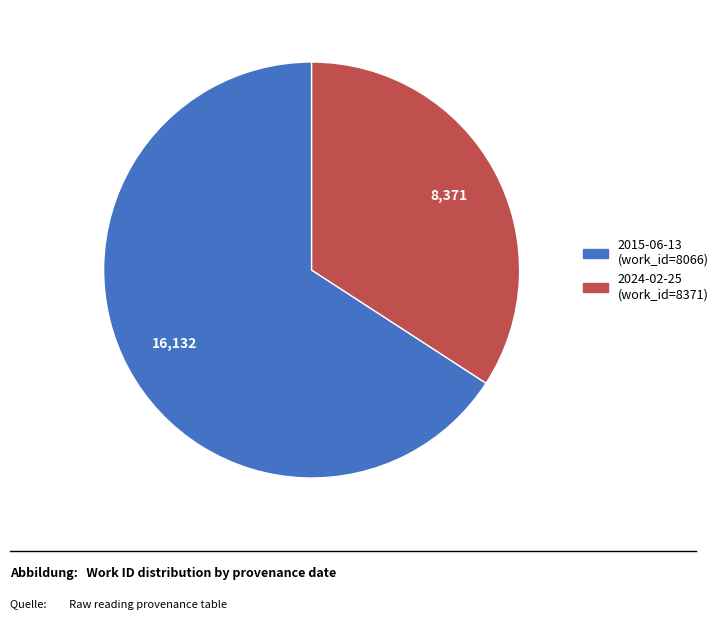

Is there a majority slice in this chart?

Yes